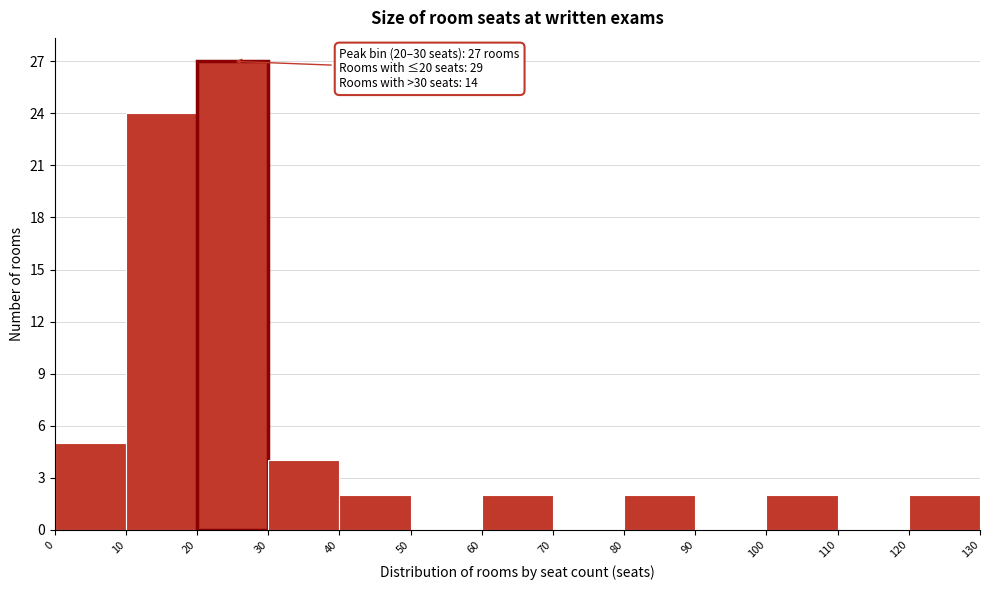

Over which range of the x-axis is the bar tallest?

20 to 30